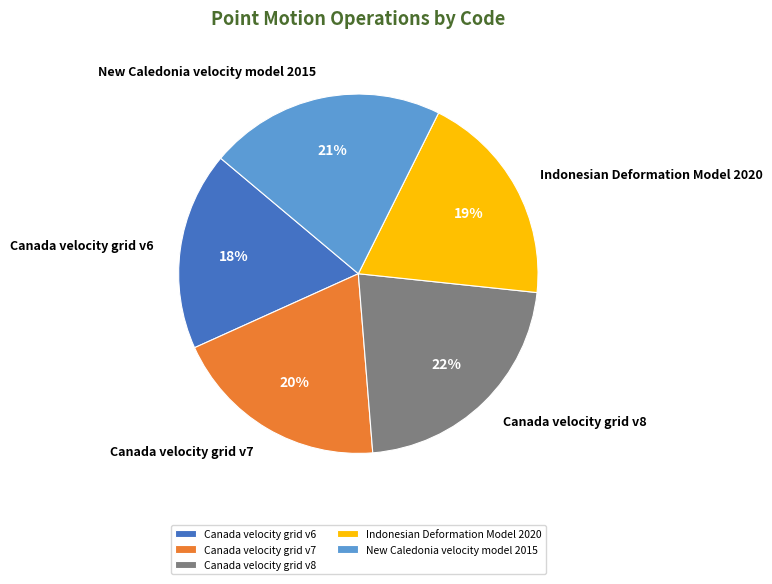

Is New Caledonia velocity model 2015 the majority of the pie?

No